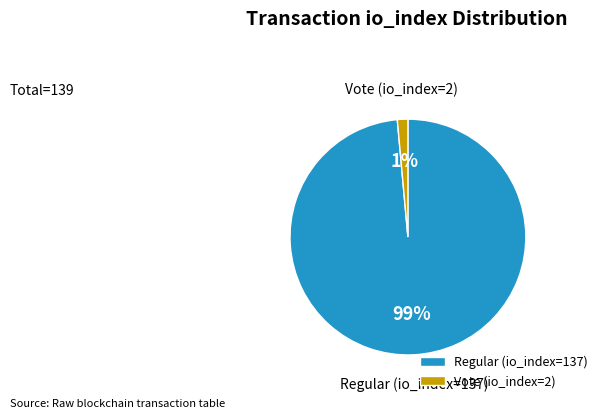

To the nearest percent, what is the average slice percentage?

50%